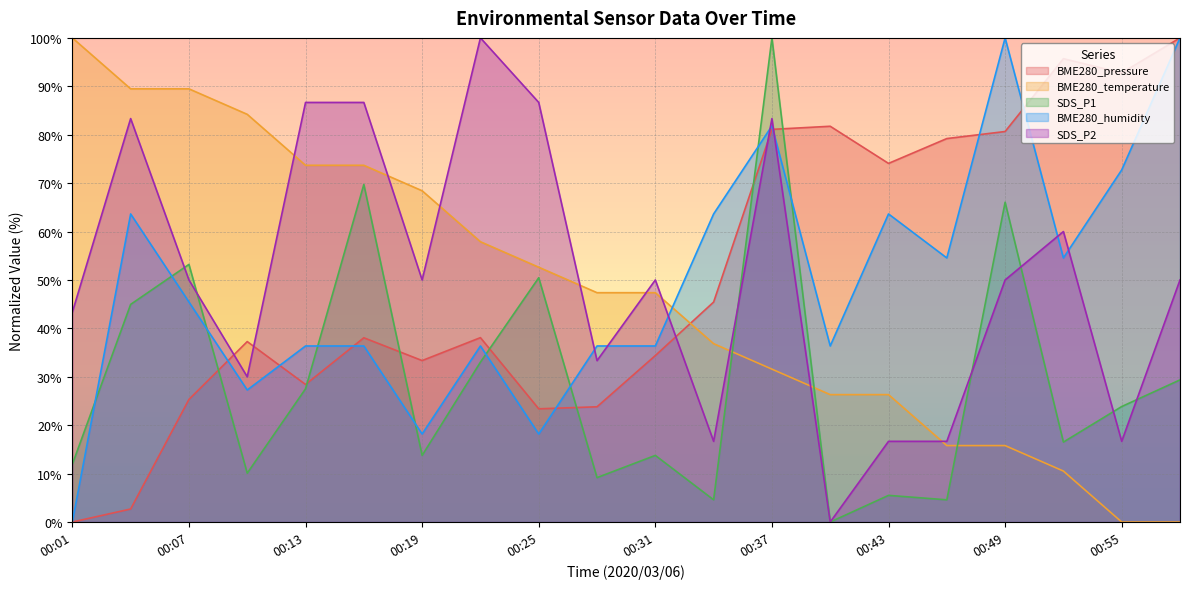

Is the value of SDS_P2 at 00:13 greater than the value of BME280_pressure at 00:31?

Yes